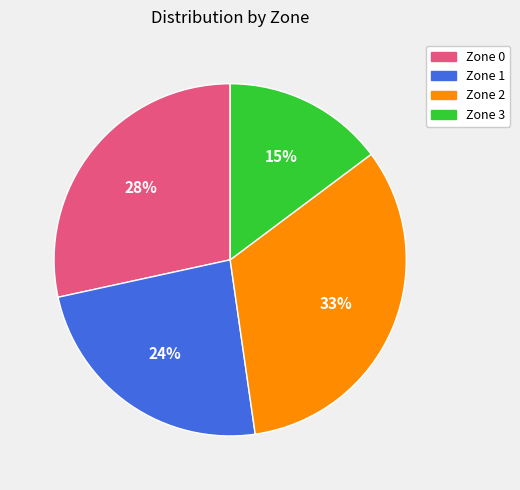

Is the sum of Zone 3 and Zone 0 greater than half?

No